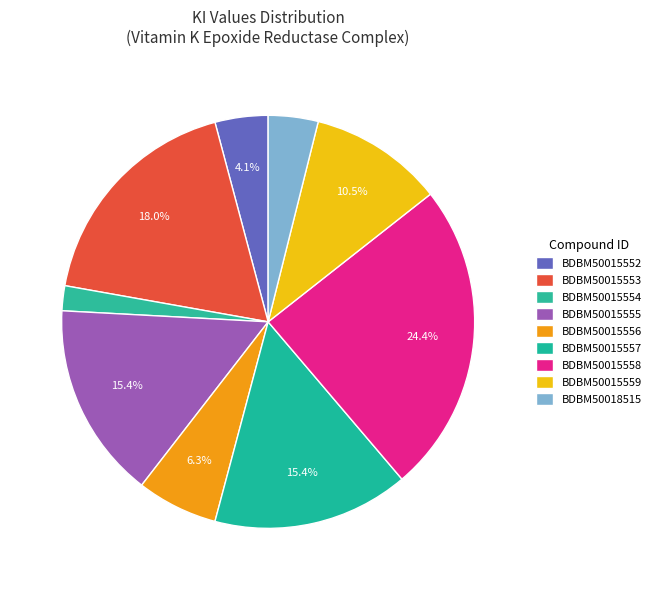

Which category has the biggest portion of the pie?

BDBM50015558